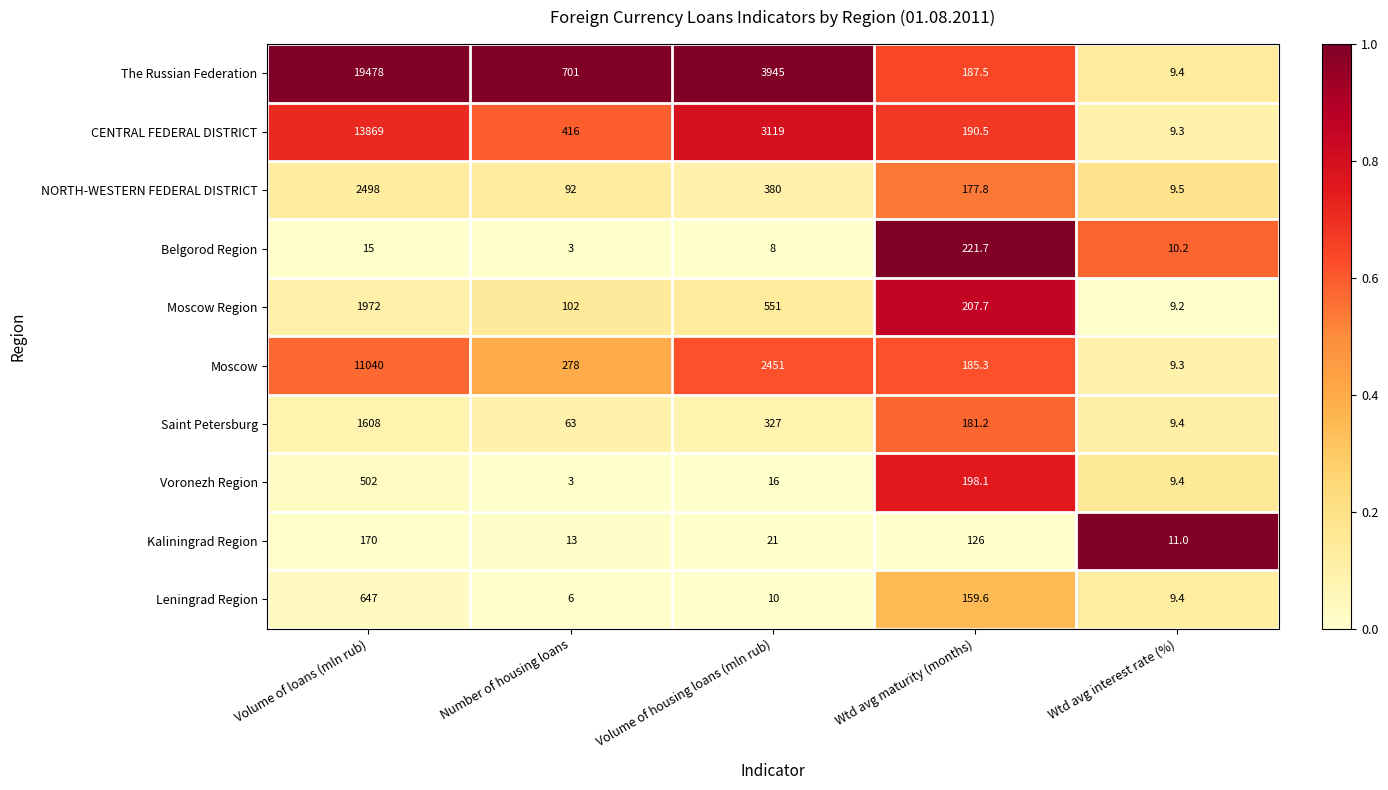

Which category has the lowest value across all series?

Number of housing loans